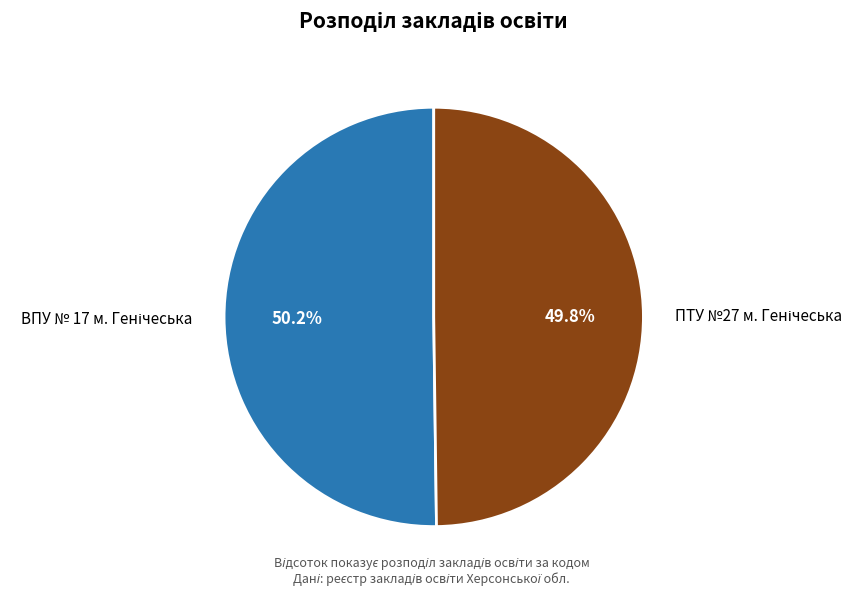

How many segments does this pie chart have?

2